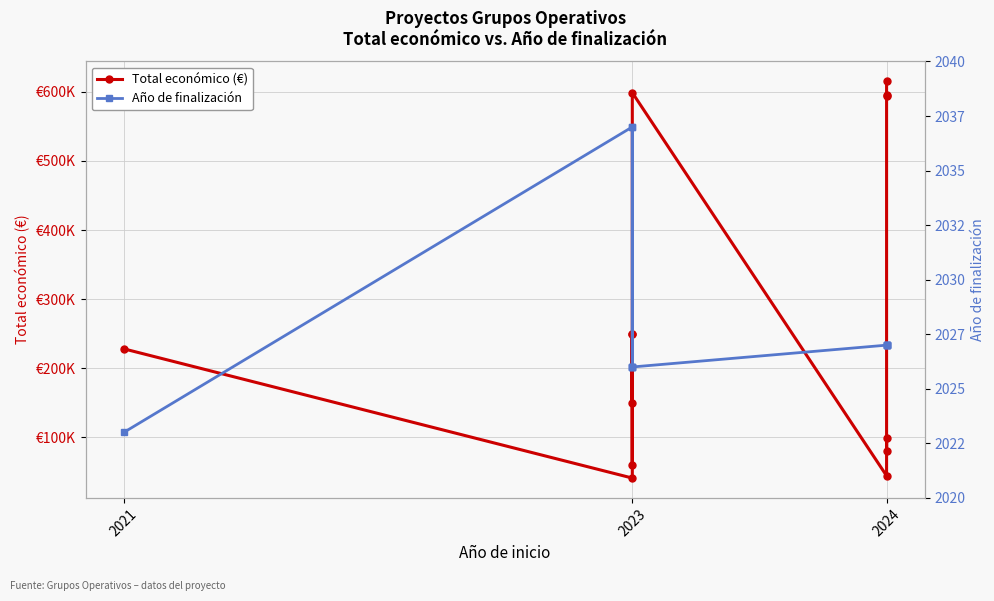

True or false: Total económico (€) and Año de finalización intersect in this chart.

False